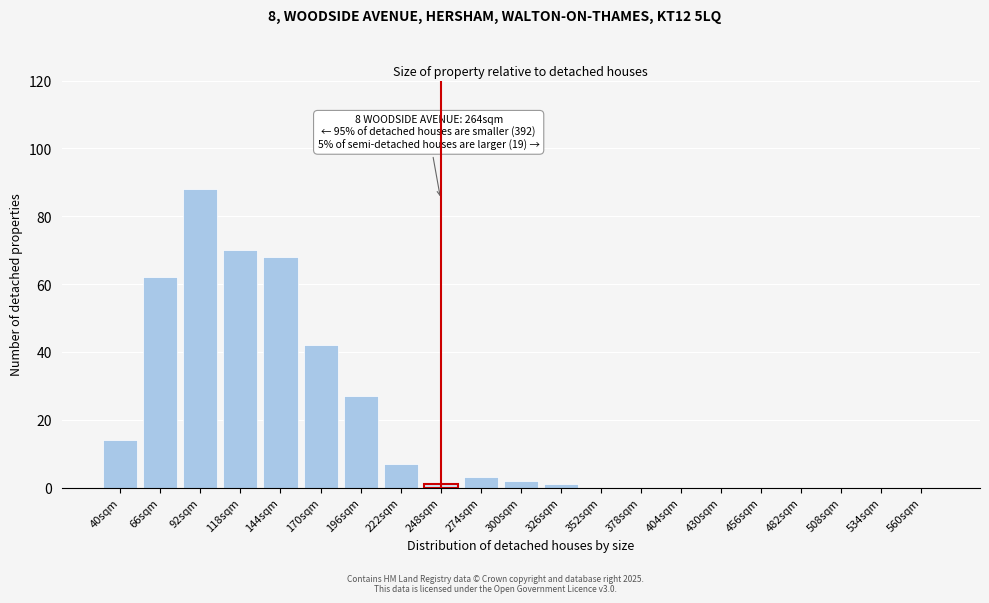

Reading left to right, what are all the values shown in this chart?

40sqm=14	66sqm=62	92sqm=88	118sqm=70	144sqm=68	170sqm=42	196sqm=27	222sqm=7	248sqm=1	274sqm=3	300sqm=2	326sqm=1	352sqm=0	378sqm=0	404sqm=0	430sqm=0	456sqm=0	482sqm=0	508sqm=0	534sqm=0	560sqm=0